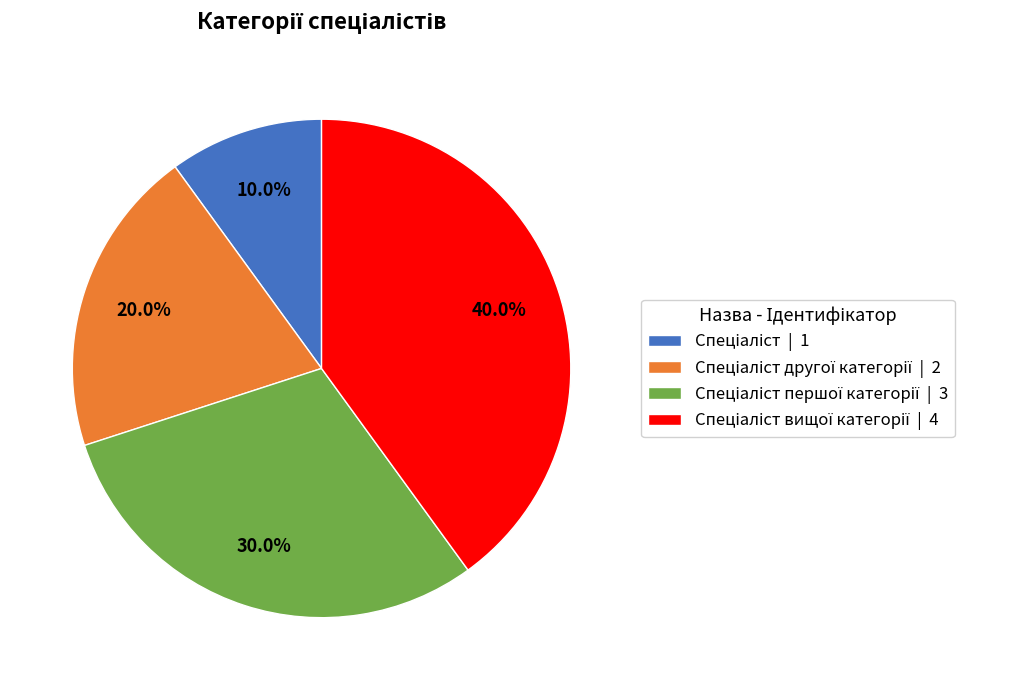

Is there a majority slice in this chart?

No